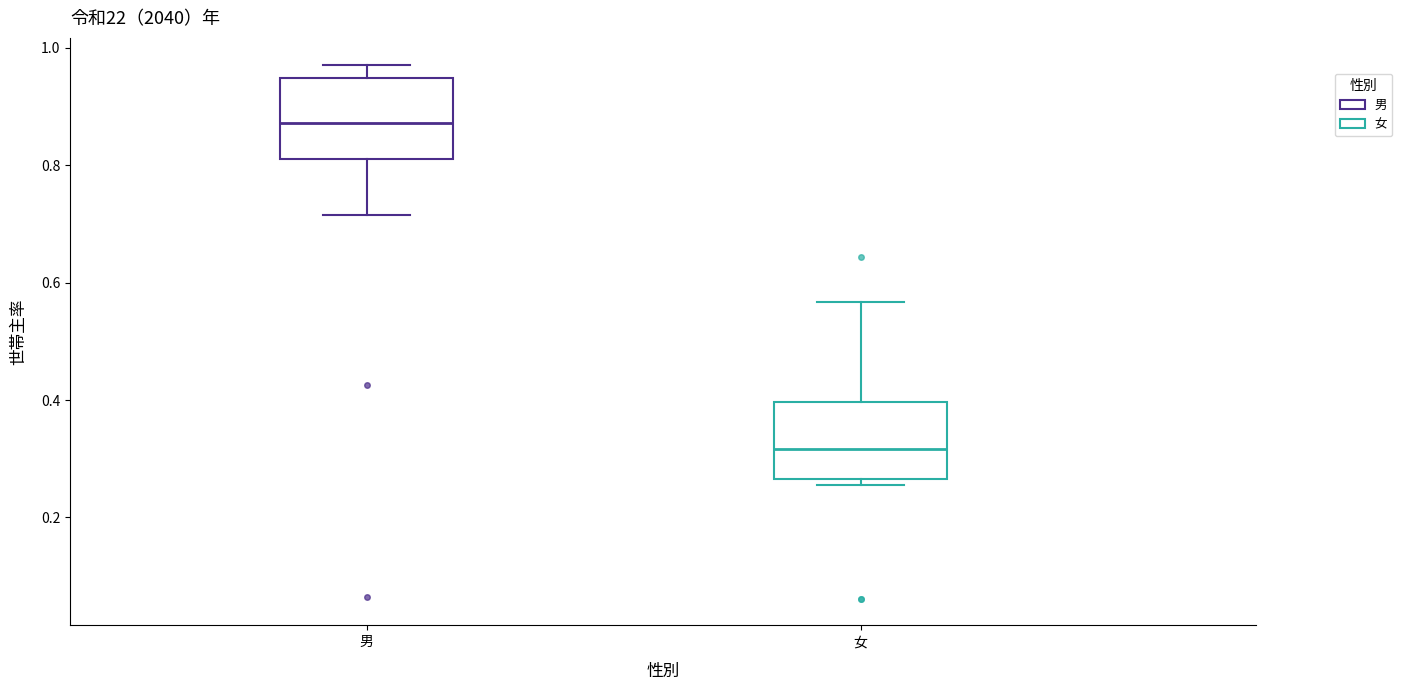

Reading left to right, transcribe this box plot: for each box, give where its median line is, the range the box spans, and where its two whiskers end, as read against the y-axis. The values are not printed on the chart, so give them approximately, as read against the axis.

男: median 0.88, box 0.80 to 0.94, whiskers 0.72 to 0.98
女: median 0.32, box 0.26 to 0.40, whiskers 0.26 (just below the box's lower edge) to 0.56